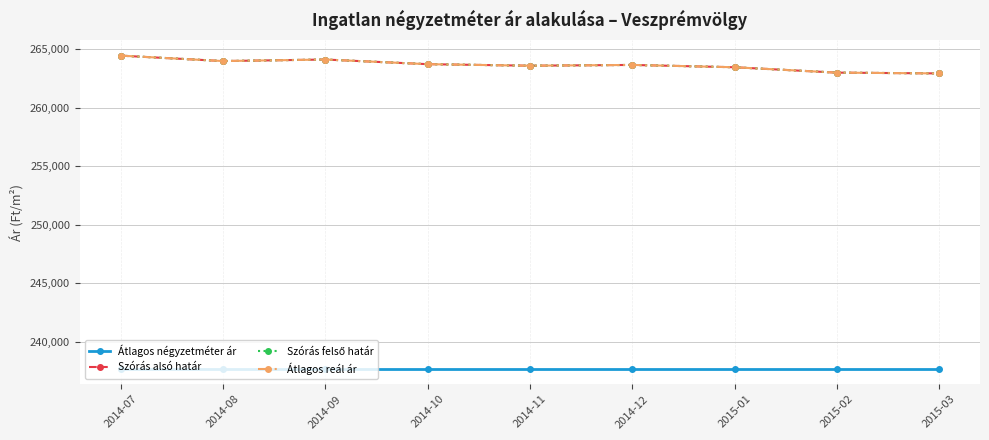

What is the greatest value displayed?

264467